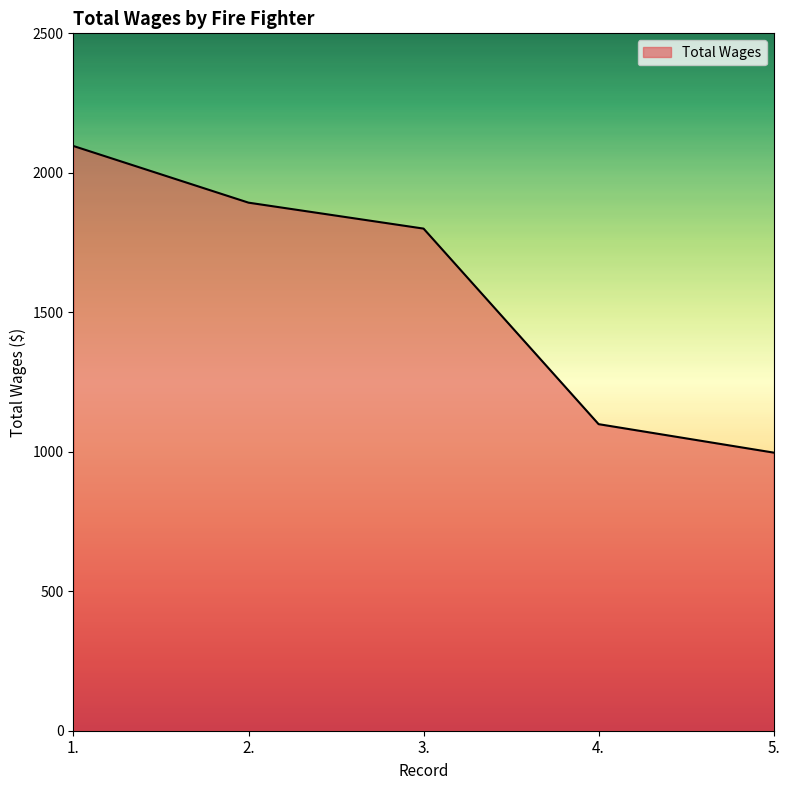

What is the sum of the values at 2. and 5.?

2890